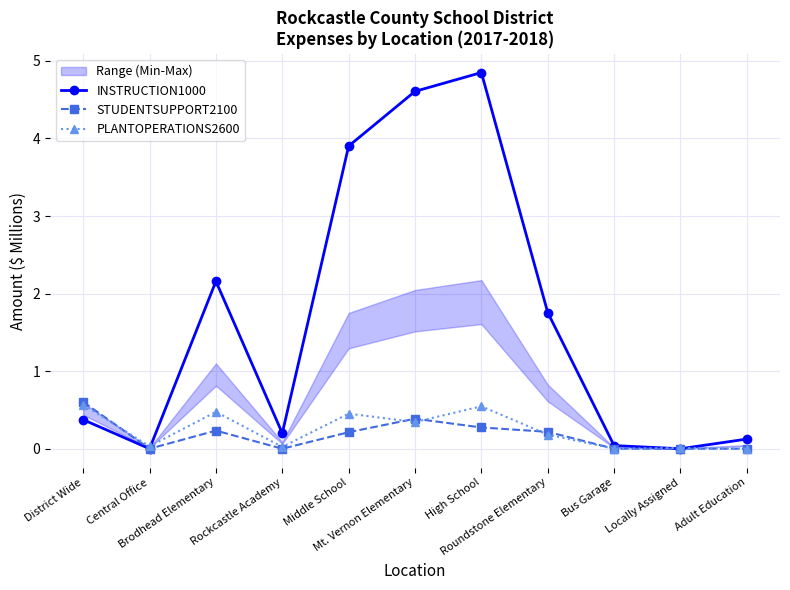

Reading left to right, list all the values displayed in this chart.

INSTRUCTION1000: 0.4	0.0	2.2	0.2	3.9	4.6	4.8	1.8	0.0	-0.0	0.1
STUDENTSUPPORT2100: 0.6	0.0	0.2	0.0	0.2	0.4	0.3	0.2	0.0	0.0	0.0
PLANTOPERATIONS2600: 0.6	0.0	0.5	0.0	0.5	0.3	0.5	0.2	0.0	0.0	0.0